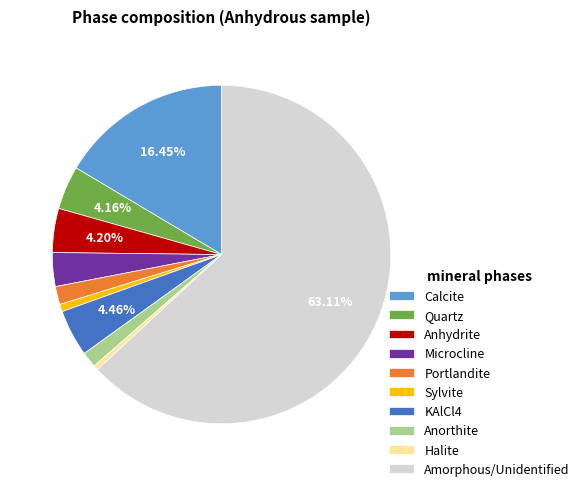

To the nearest percent, what percentage of the pie is Quartz?

4%